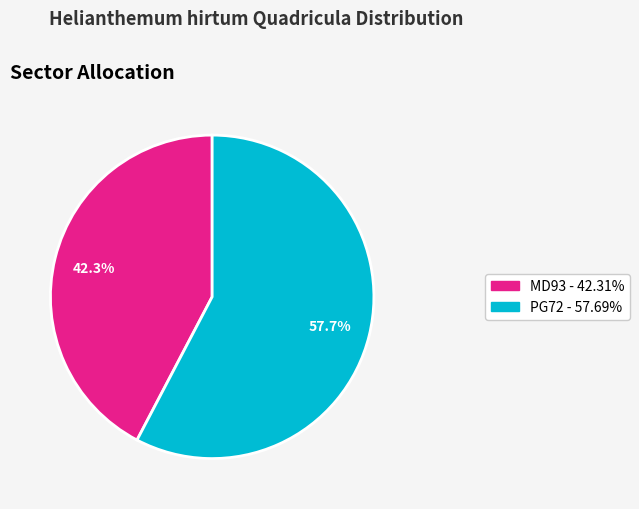

Count the number of slices in the pie.

2